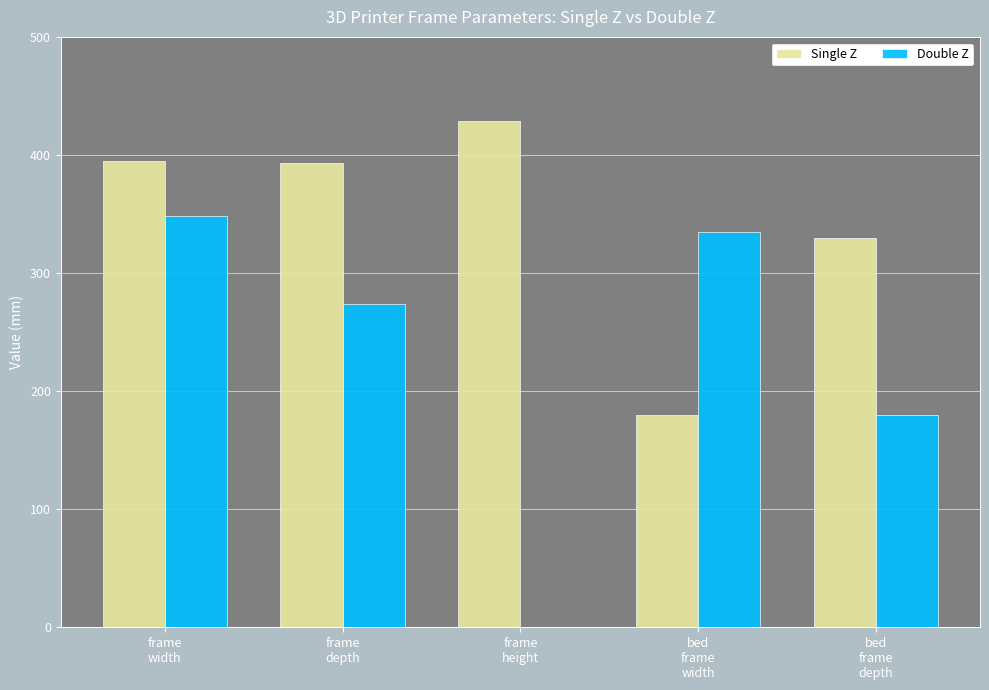

What is the maximum value for Single Z?

428.7